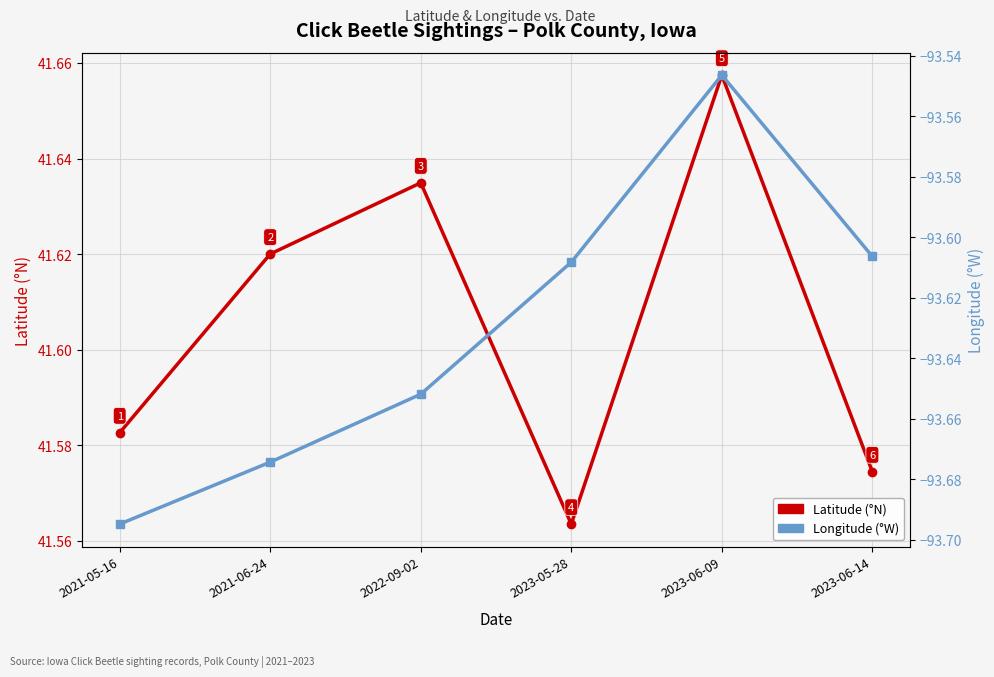

What is the lowest value of the Longitude (degrees W) series?

-93.7